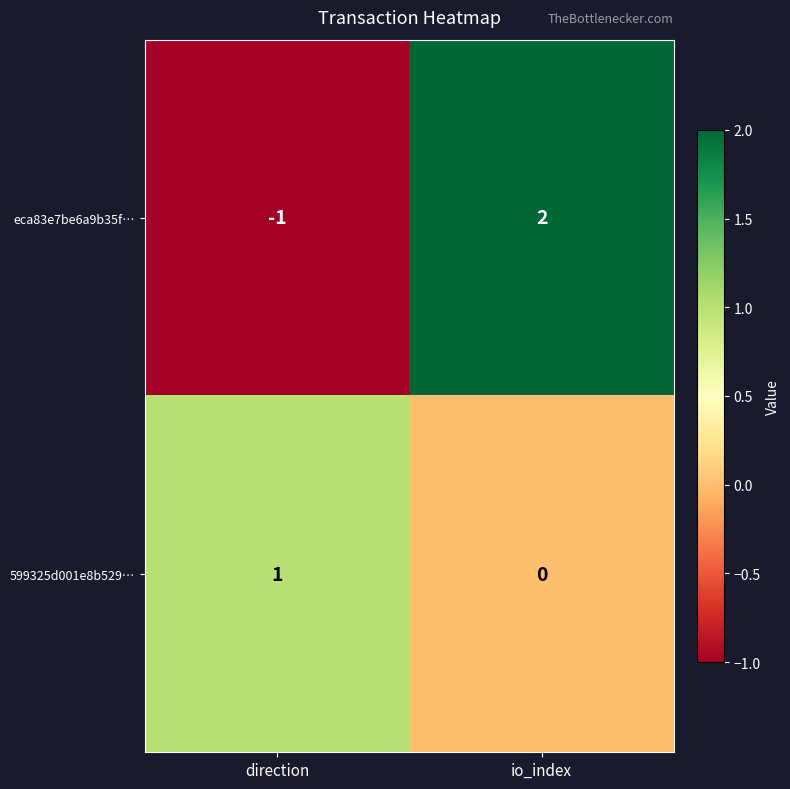

The value of eca83e7be6a9b35f… at io_index is 2. True or false?

True